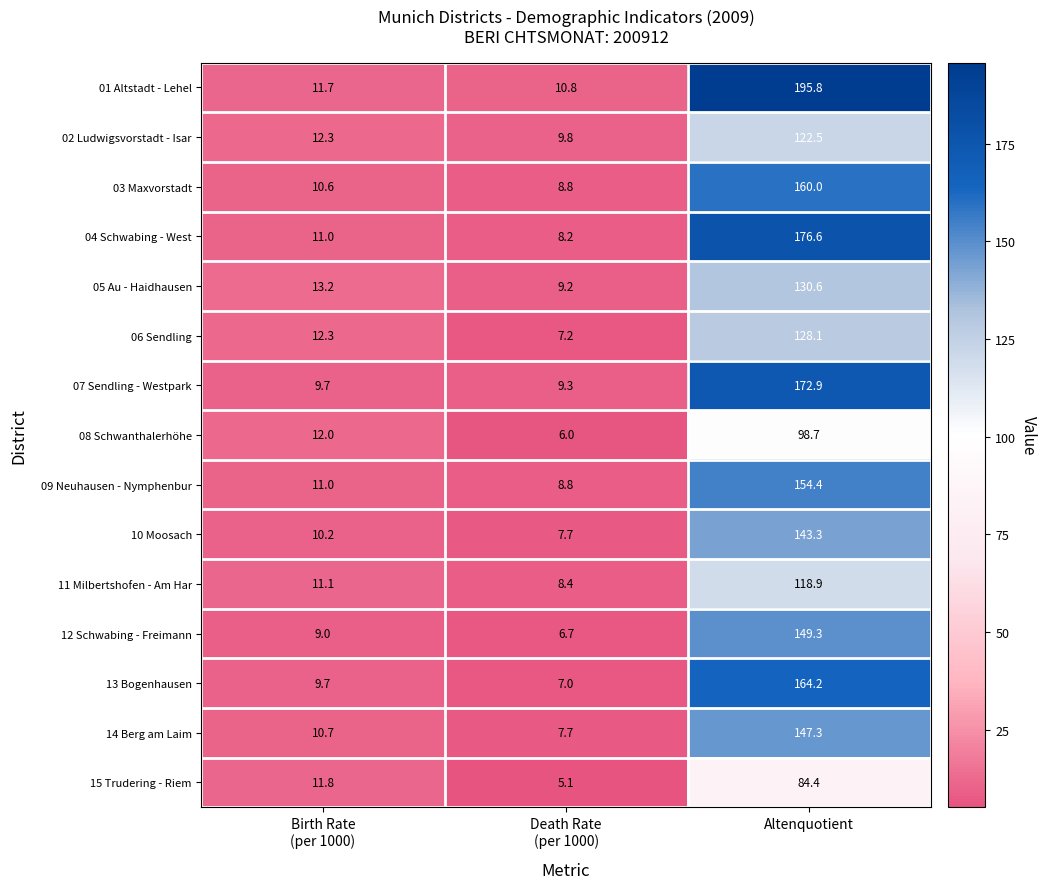

What is the sum of all 09 Neuhausen - Nymphenbur values?

174.2